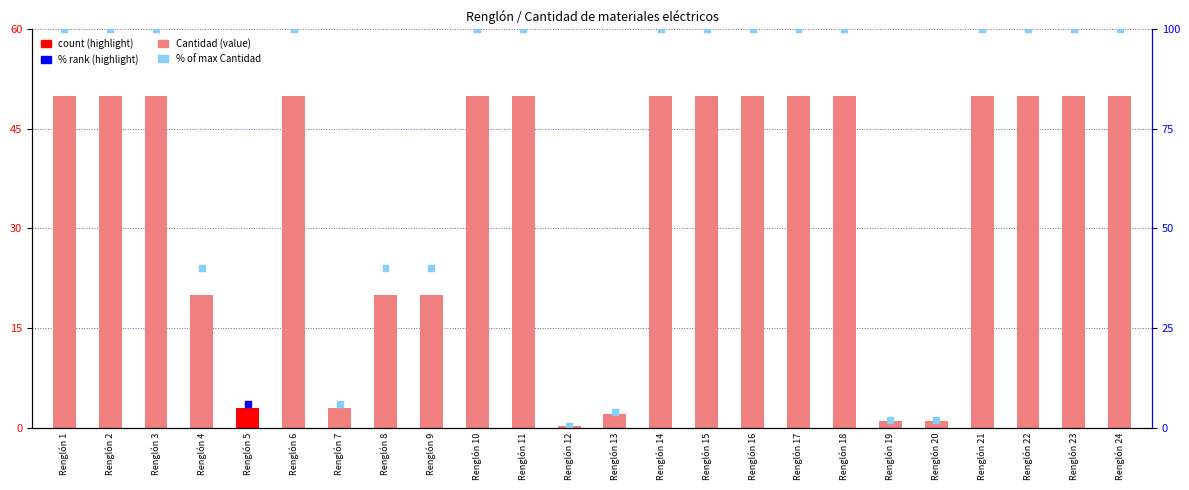

Is the value of Cantidad at Renglón 22 greater than the value of % of max at Renglón 10?

No